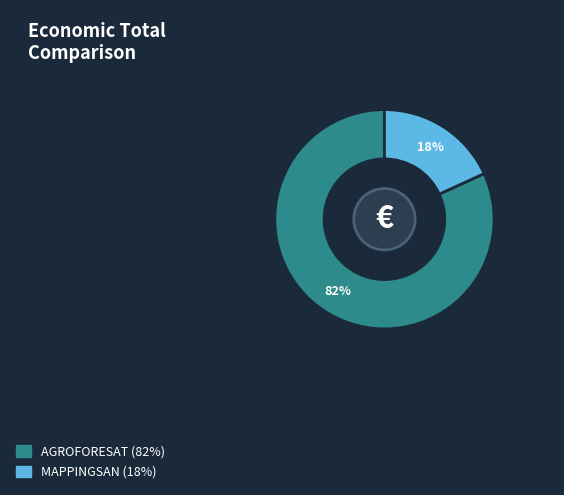

Is the sum of AGROFORESAT and MAPPINGSAN greater than half?

Yes